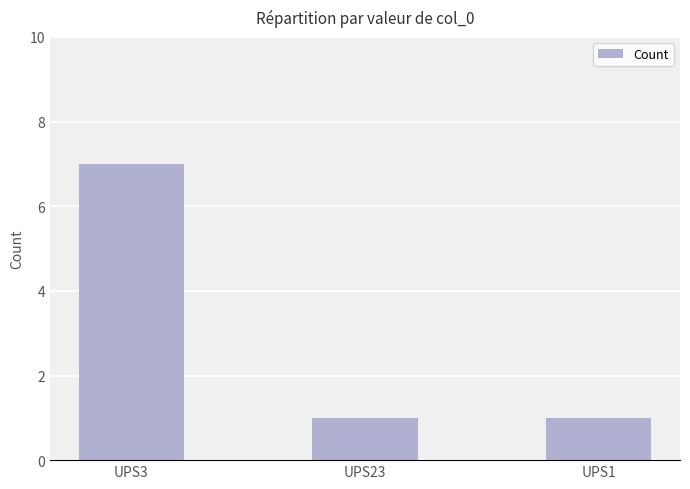

What is the label of the 3rd bar from the left?

UPS1